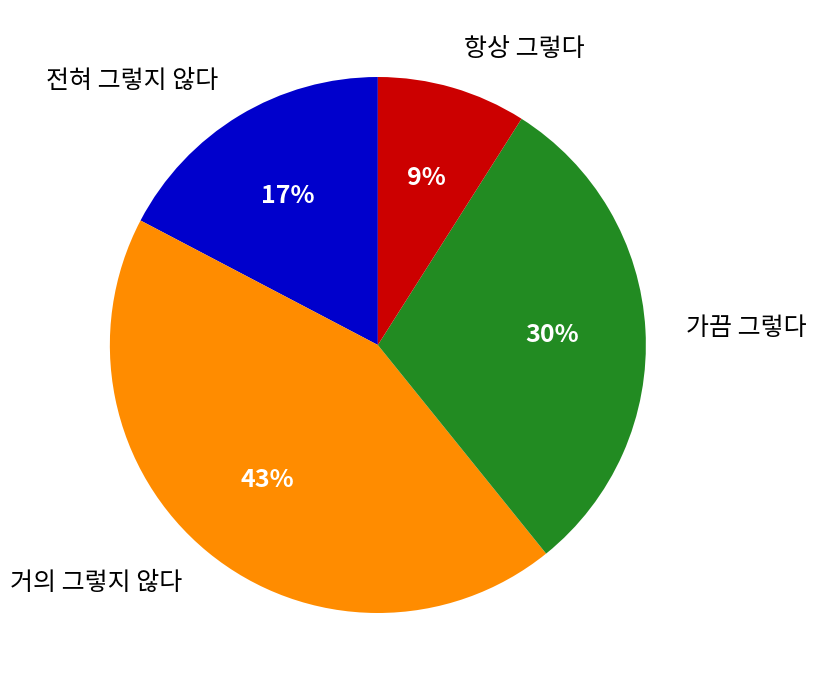

To the nearest percent, what is the difference between the 가끔 그렇다 and 항상 그렇다 slice percentages?

21%